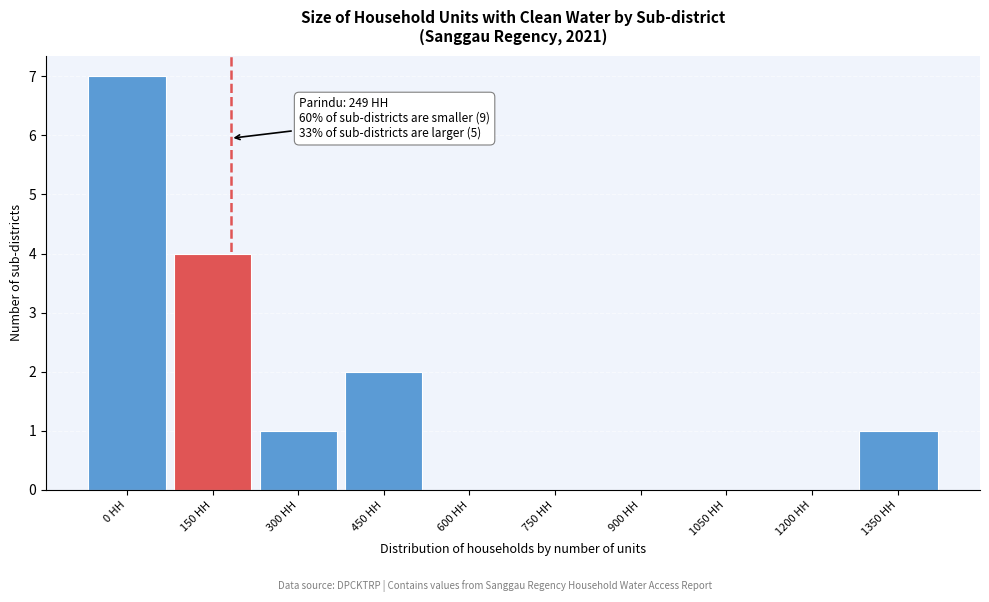

Reading left to right, extract all data points from this chart.

0 HH=7	150 HH=4	300 HH=1	450 HH=2	600 HH=0	750 HH=0	900 HH=0	1050 HH=0	1200 HH=0	1350 HH=1